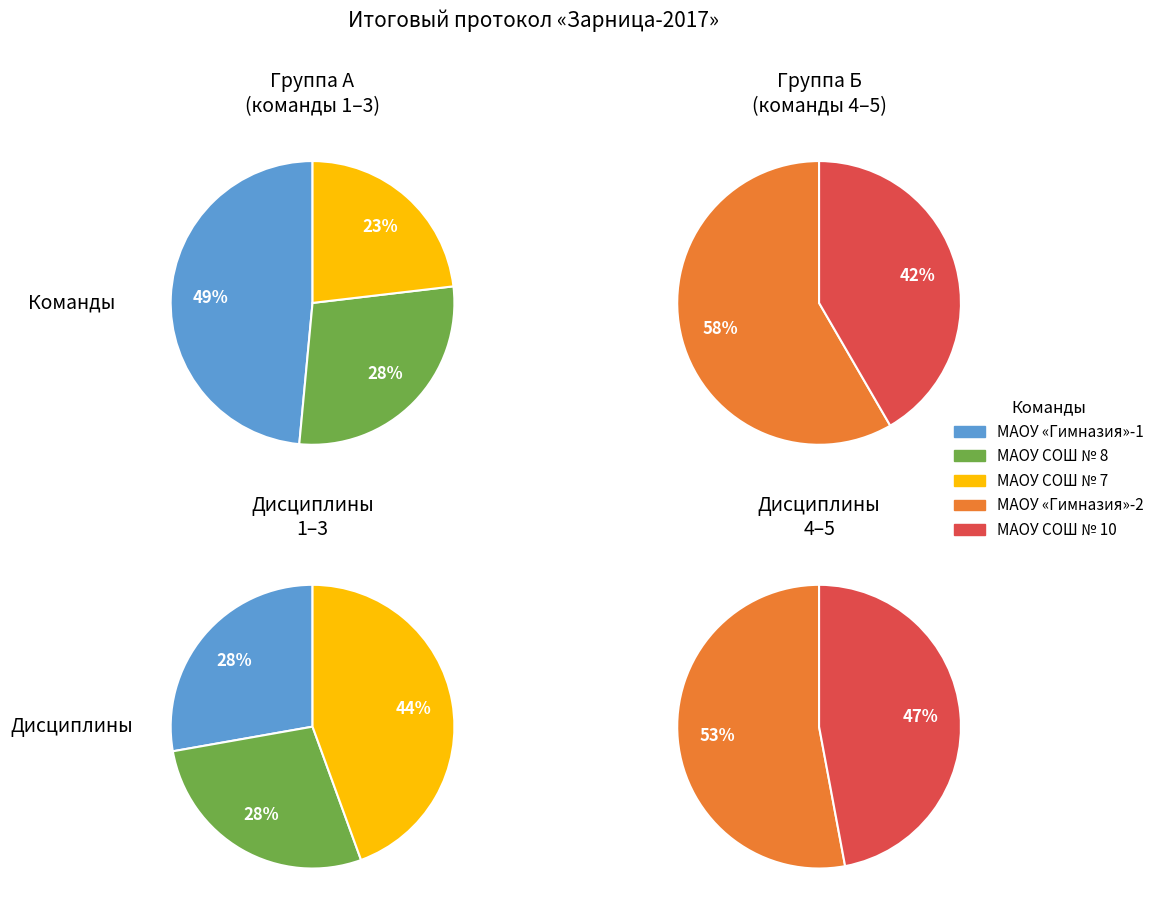

The 0 slice represents 19% of the pie. True or false?

False